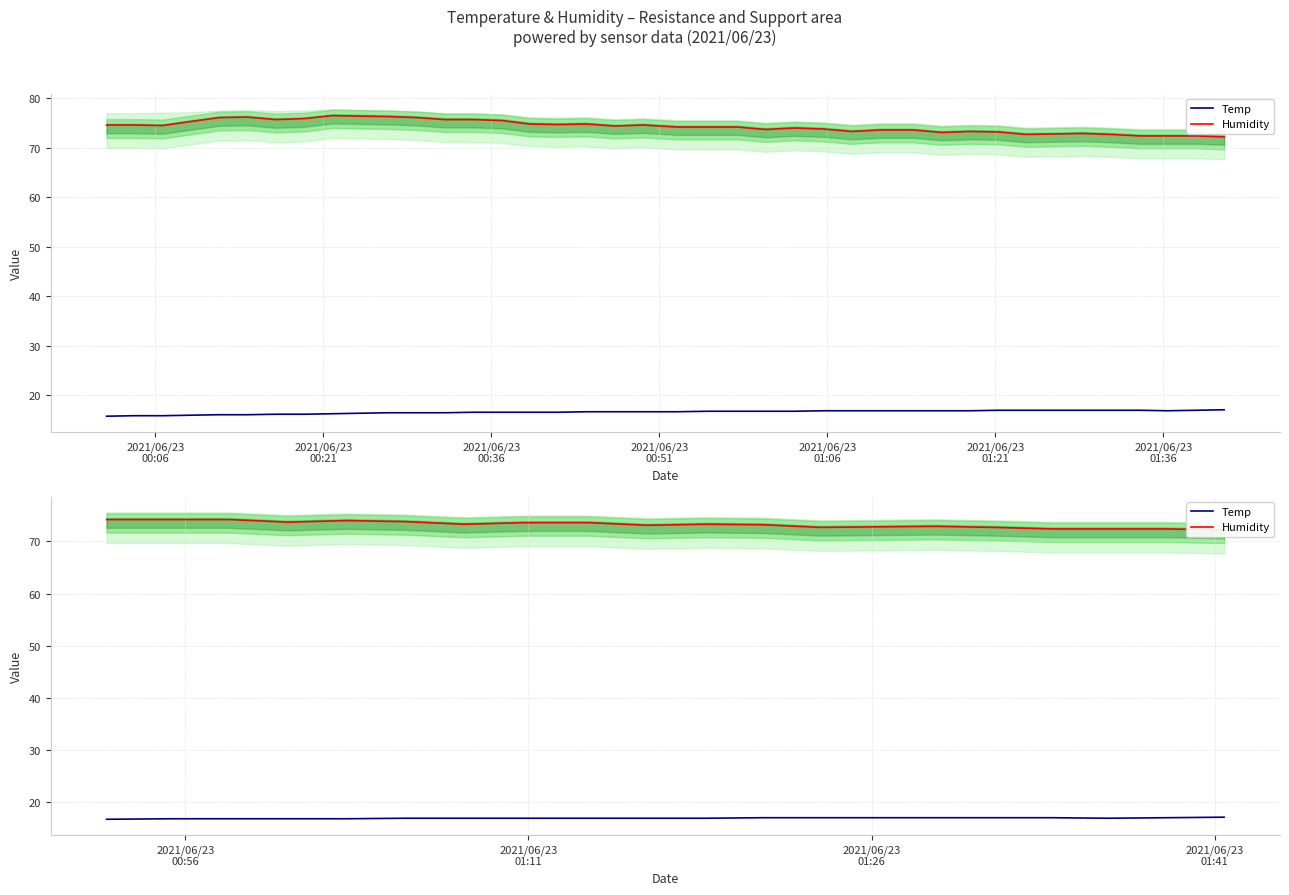

What is the value of the Temp point at the 18th from the left?

16.9